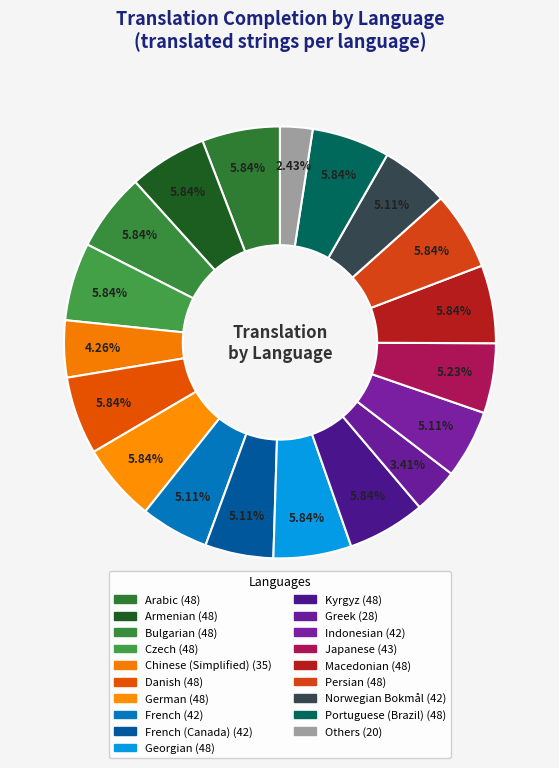

How many segments does this pie chart have?

19